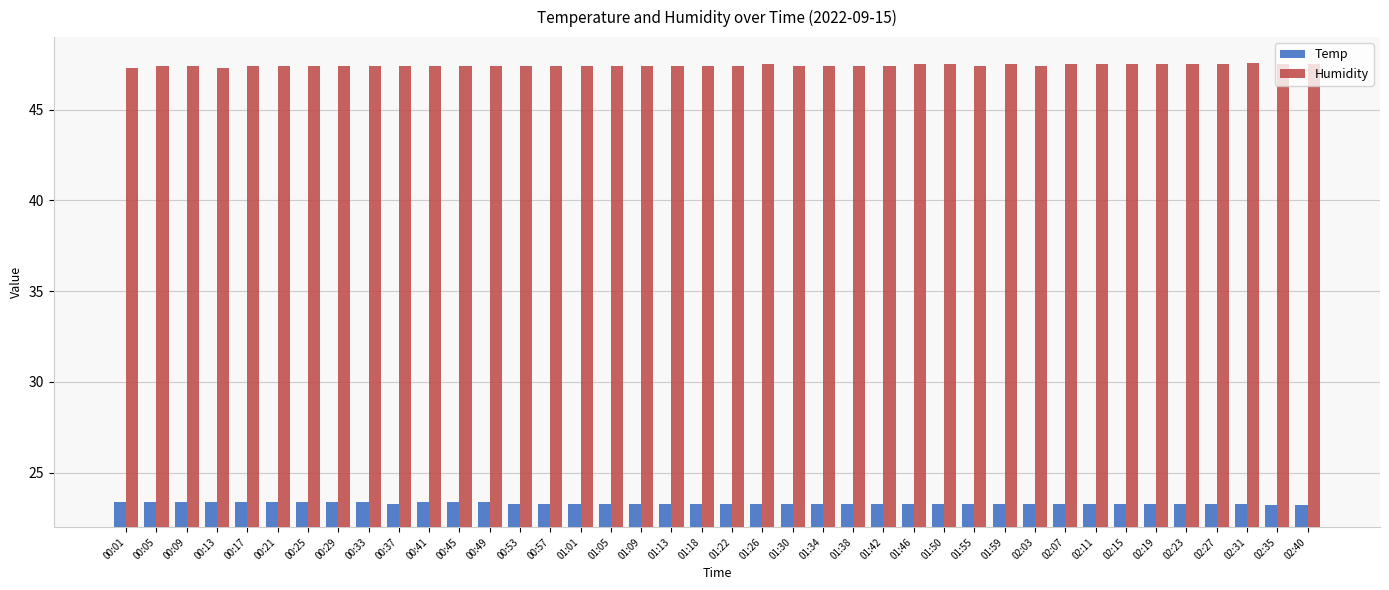

How many bars are there in each group?

2